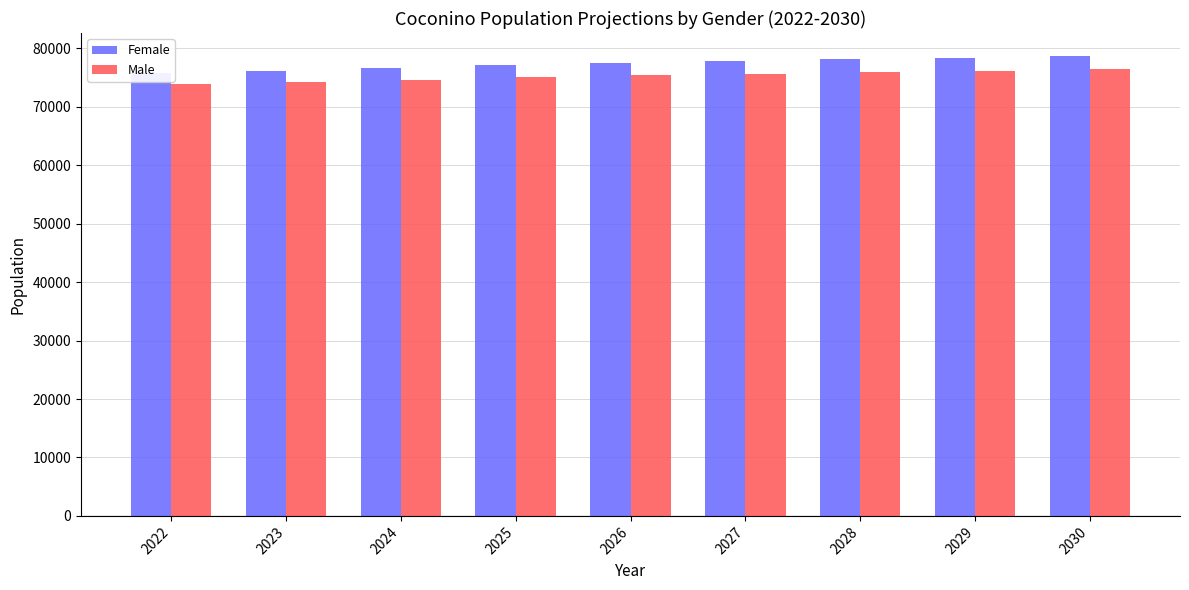

What is the maximum value for Female?

78698.6